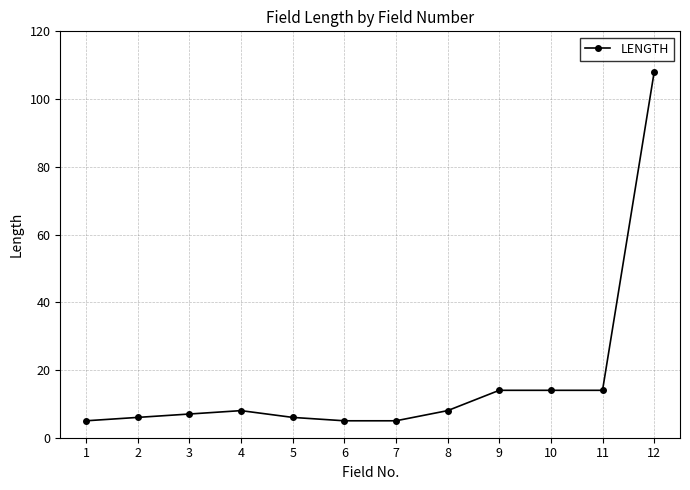

At which category does the data reach its first local peak?

4